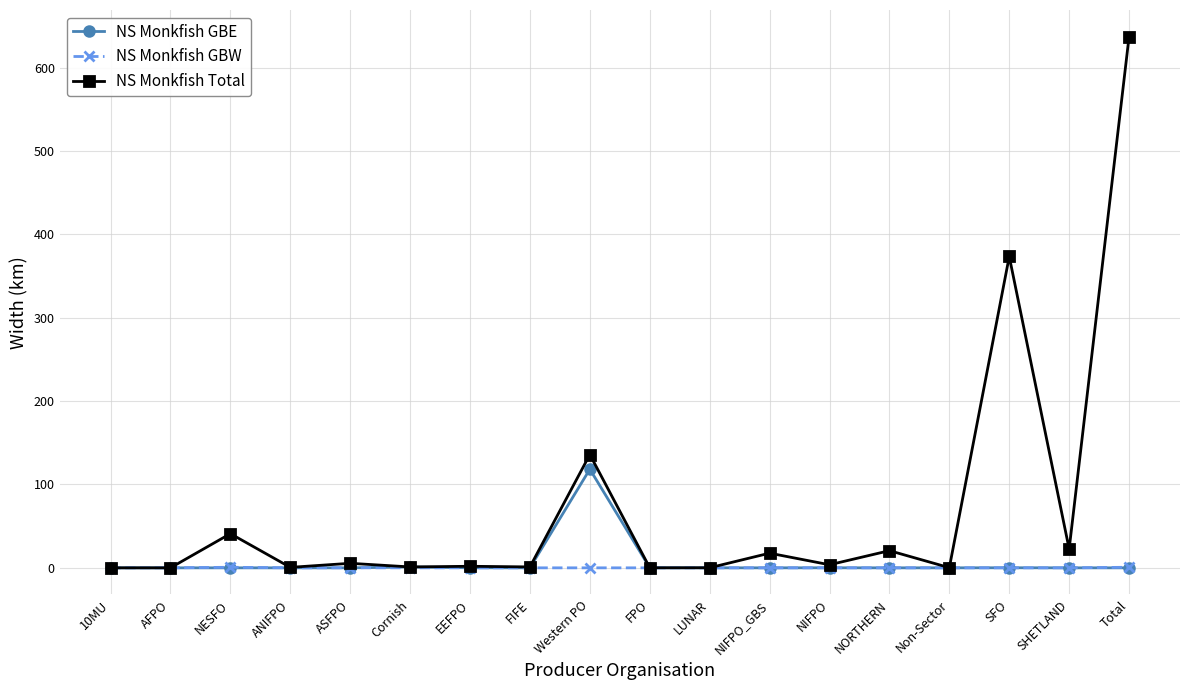

Which label corresponds to the largest value in the chart?

Total